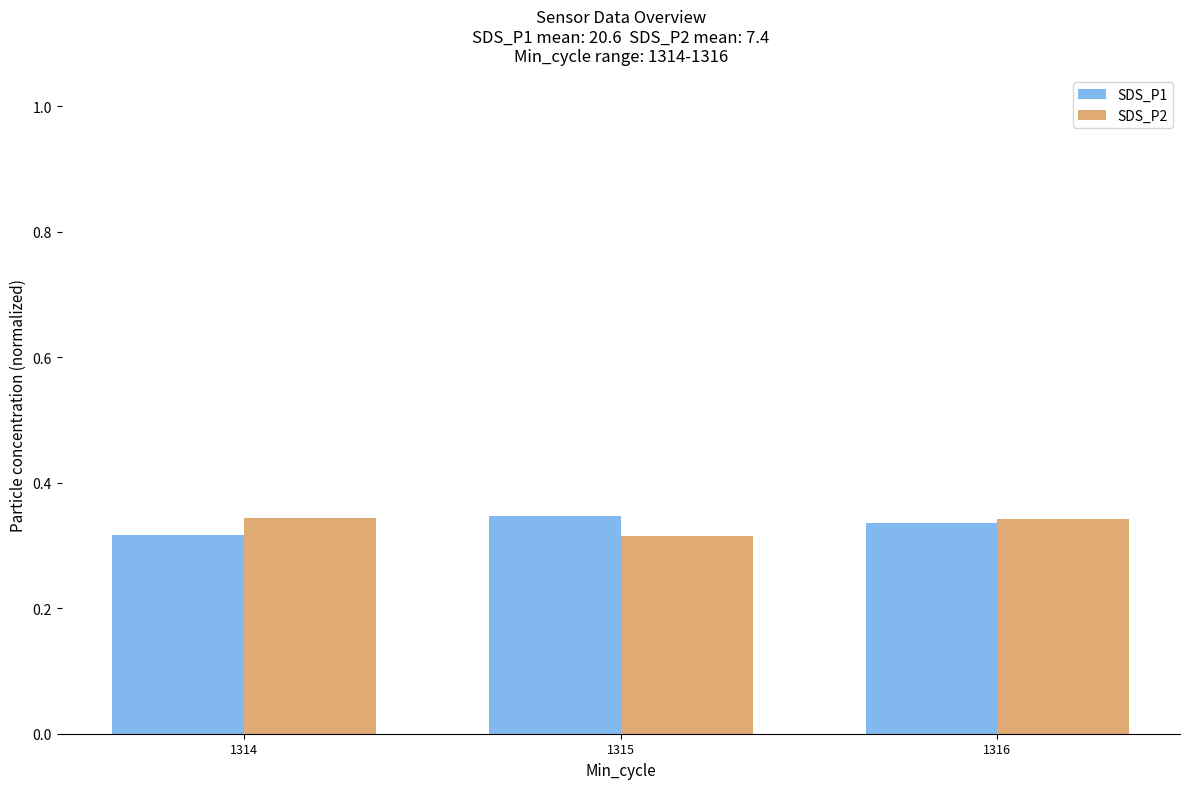

Are the bars horizontal?

No